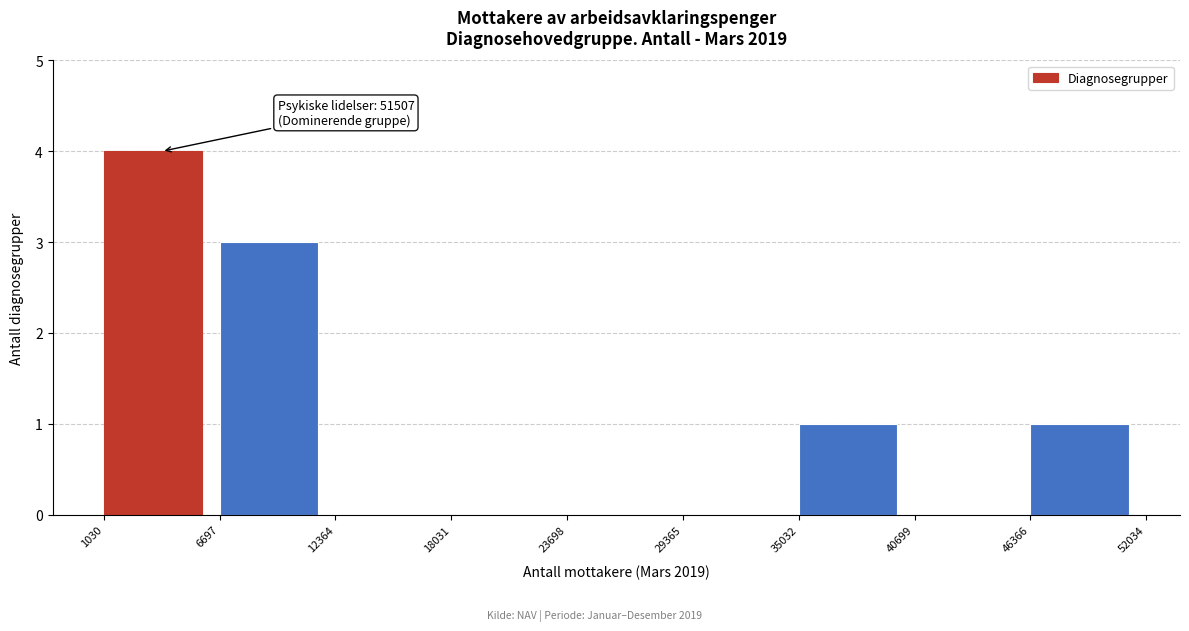

Which range on the x-axis has the tallest bar?

1030 to 6697